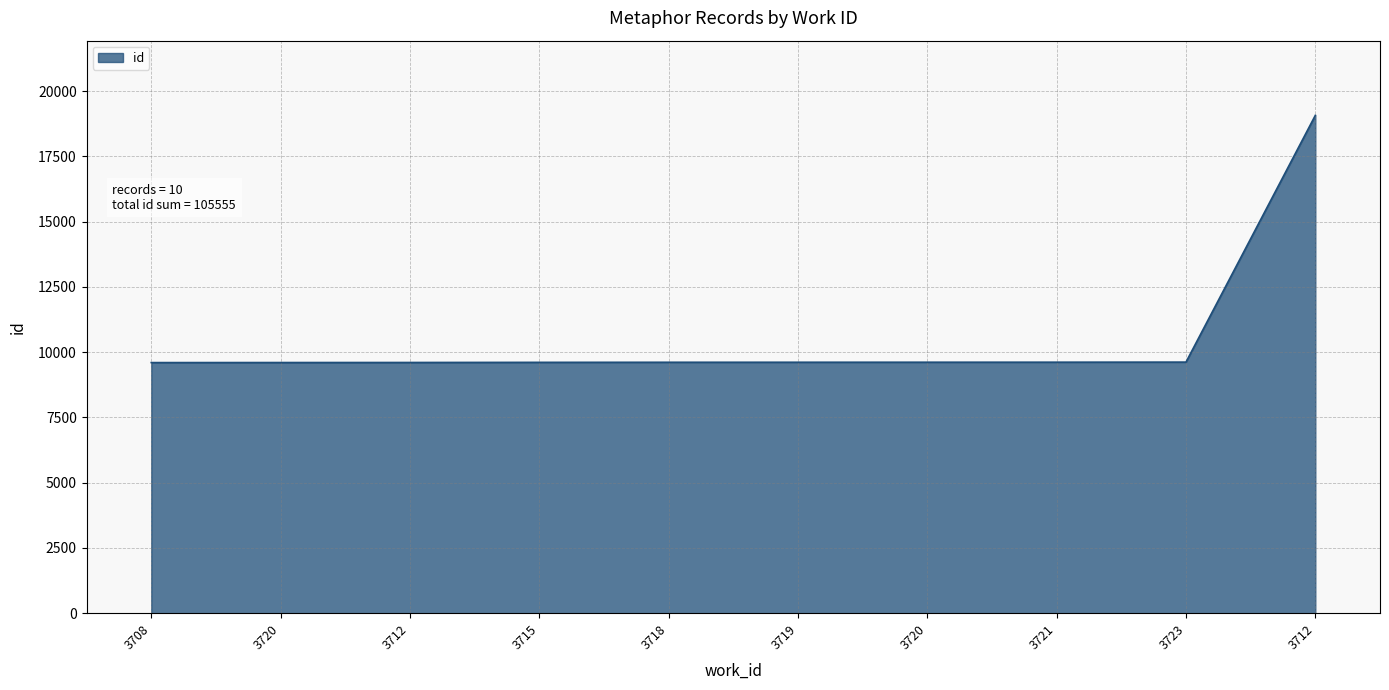

Does the chart have visible grid lines?

Yes